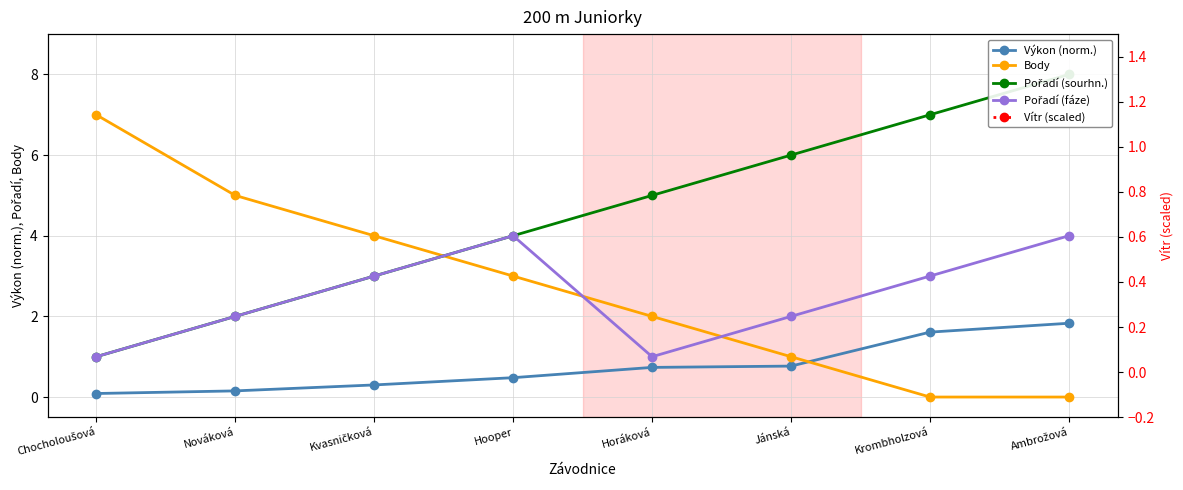

Does the chart display data point markers on the line(s)?

Yes